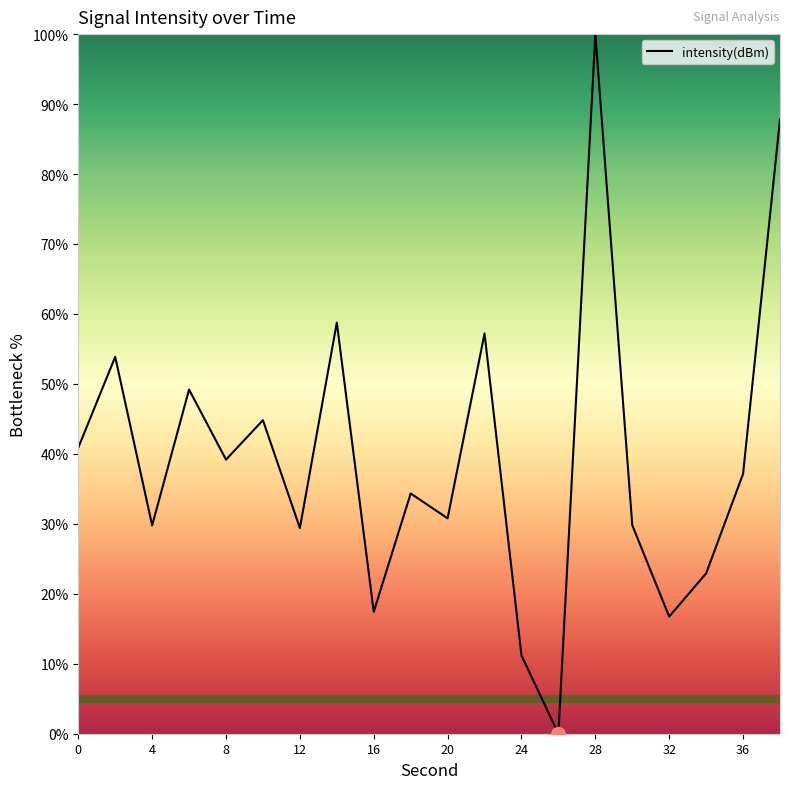

What is the maximum value shown in the chart?

100.0